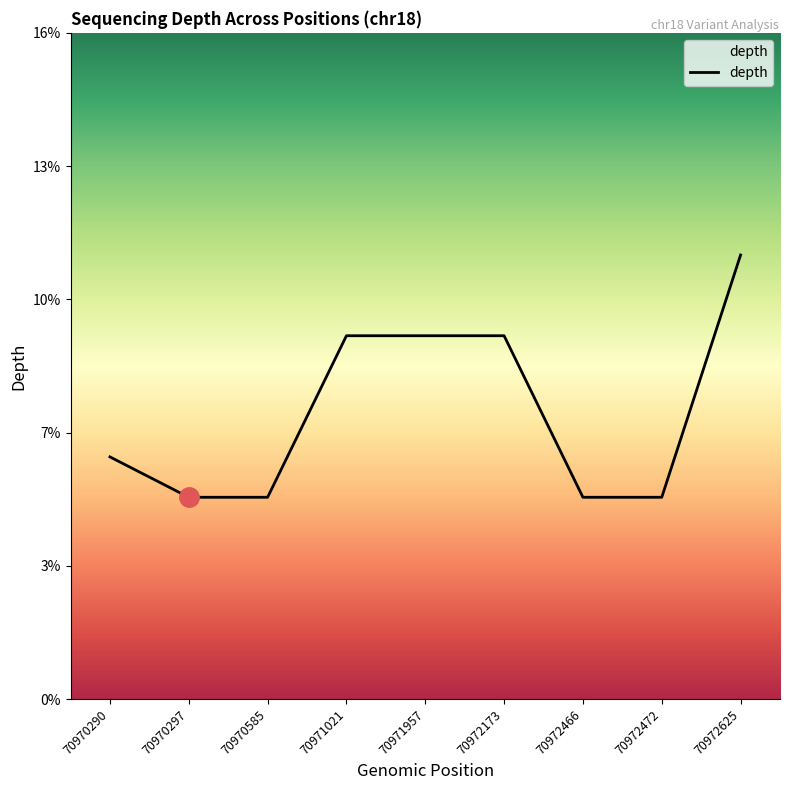

Reading left to right, transcribe all the data shown in this chart.

70970290=6	70970297=5	70970585=5	70971021=9	70971957=9	70972173=9	70972466=5	70972472=5	70972625=11